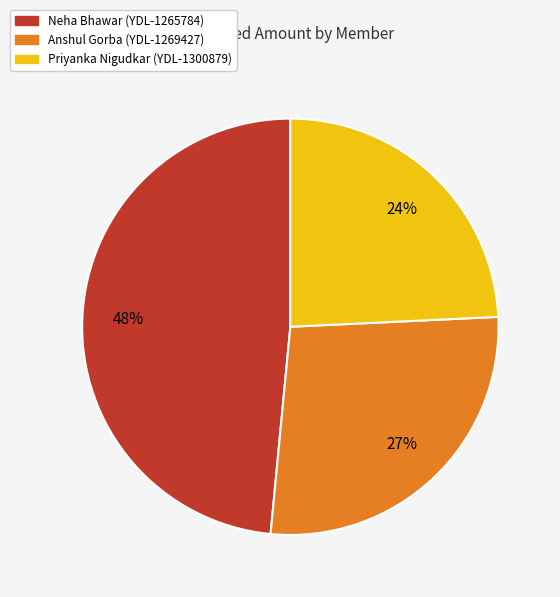

Rank the categories by value from lowest to highest.

Priyanka Nigudkar (YDL-1300879), Anshul Gorba (YDL-1269427), Neha Bhawar (YDL-1265784)